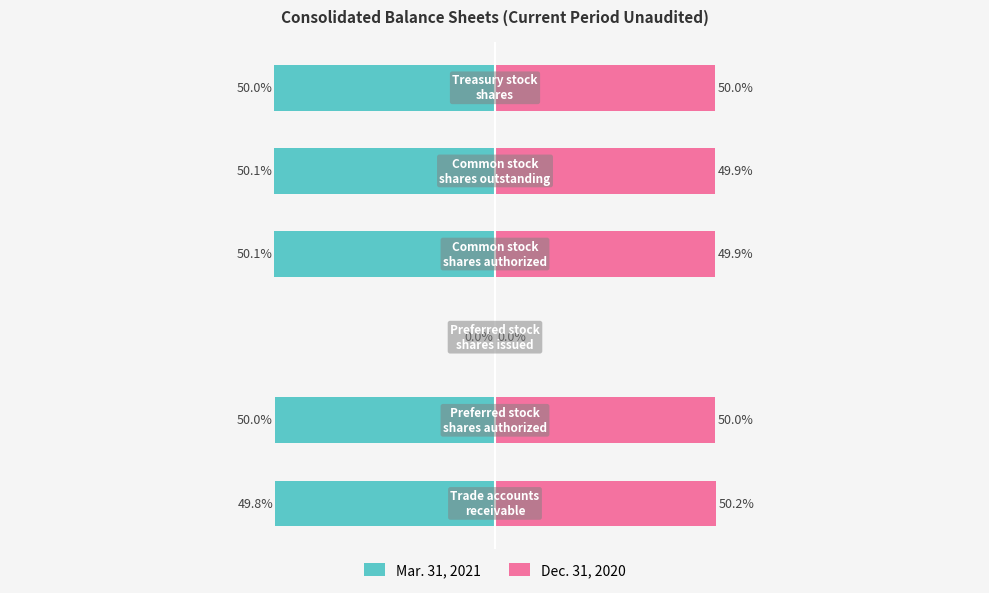

Reading right to left, transcribe all the data shown in this chart.

Mar. 31, 2021: -50.0	-50.1	-50.1	0.0	-50.0	-49.8
Dec. 31, 2020: 50.0	49.9	49.9	0.0	50.0	50.2